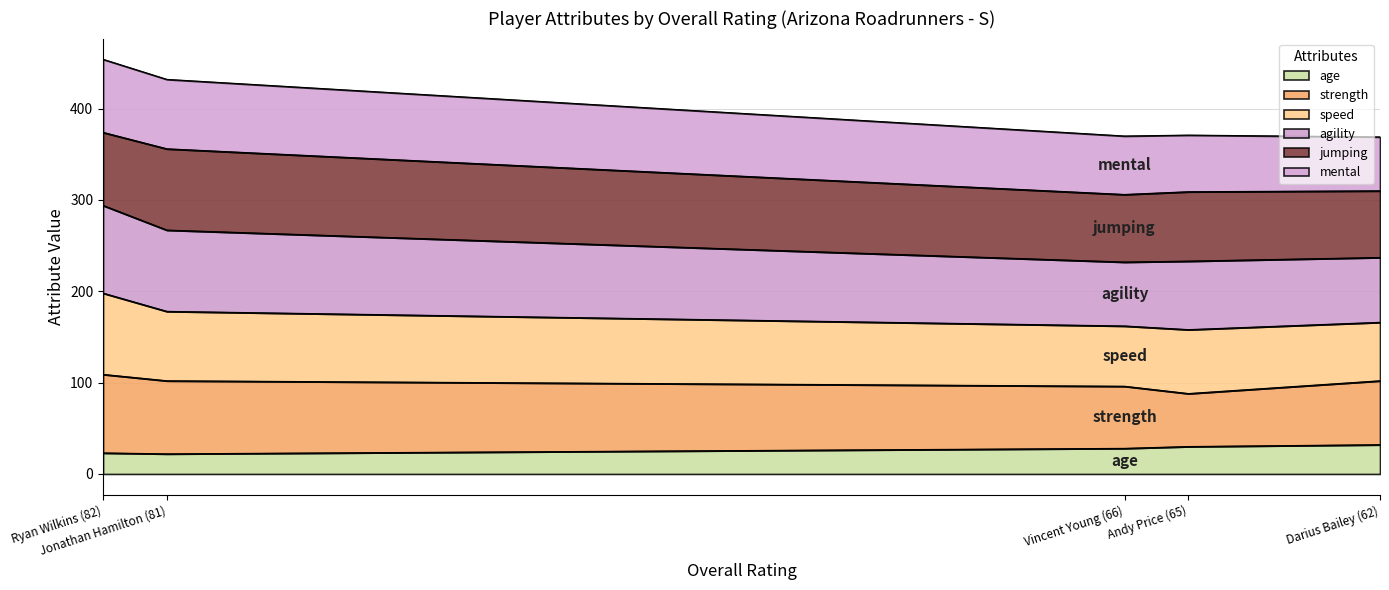

What is the label of the 3rd point from the right?

Vincent Young (66)